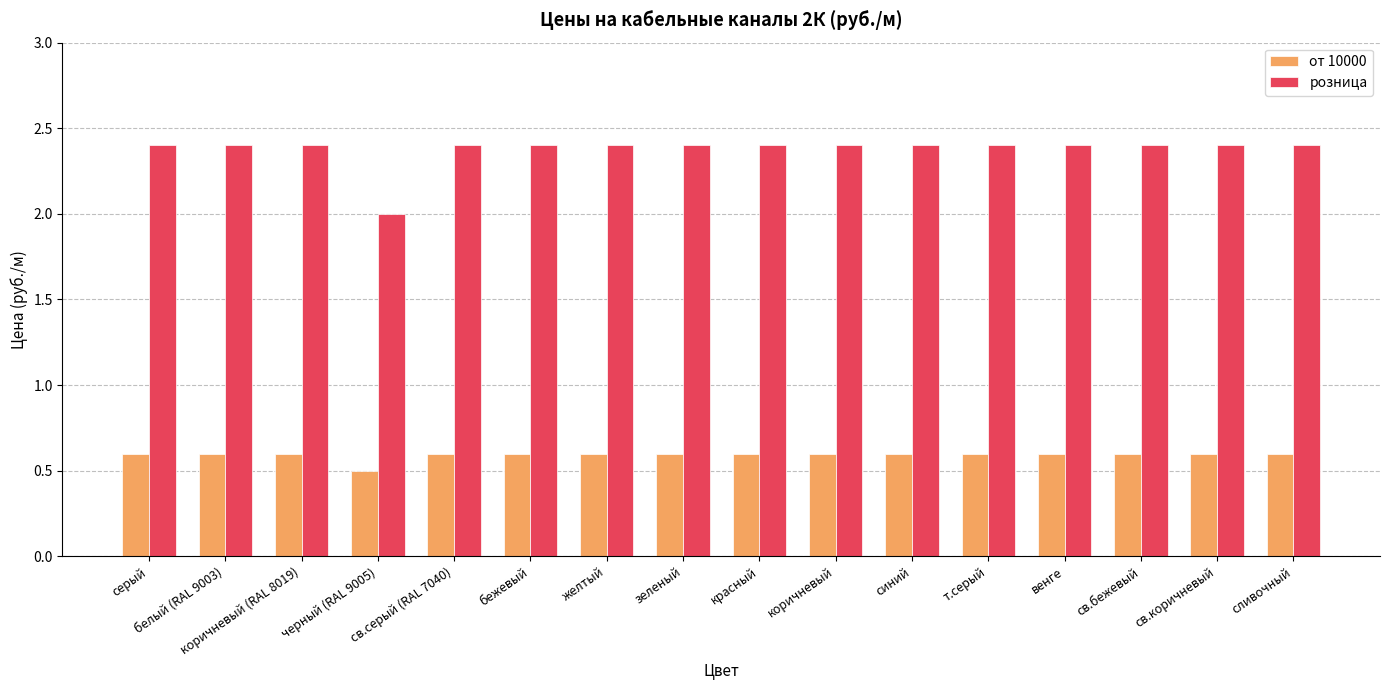

What is the spread (max minus min) of values at венге?

1.8